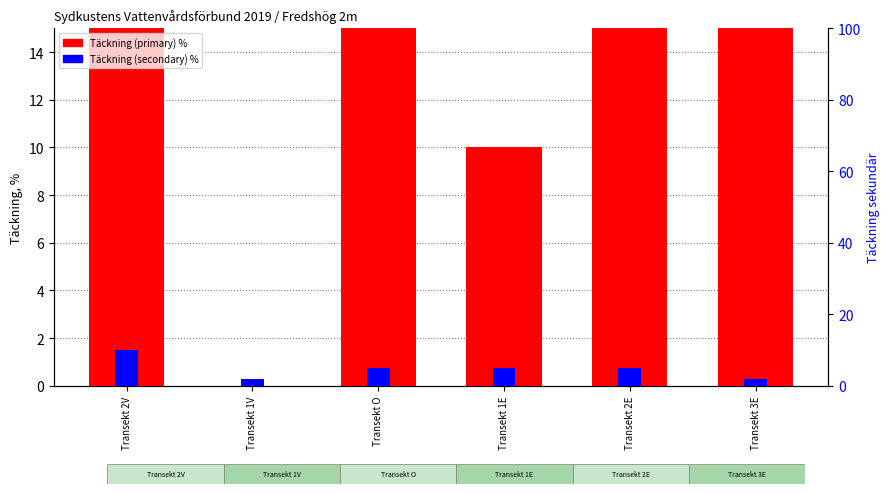

At which label does Täckning (secondary) reach its peak?

Transekt 2V